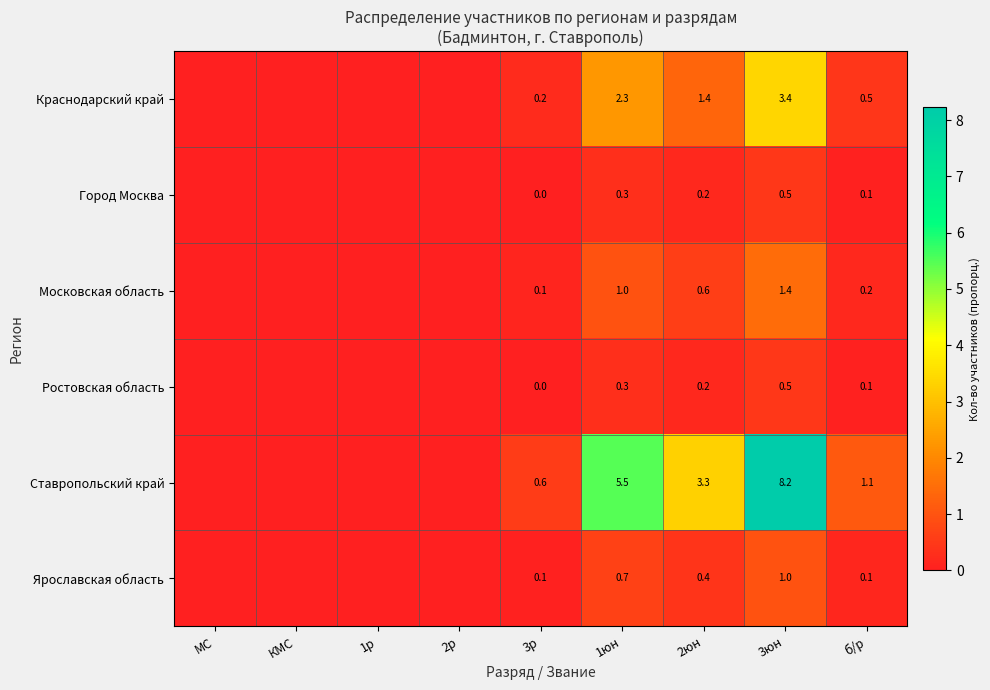

Between 1юн and 2юн, which series saw the biggest shift?

Ставропольский край